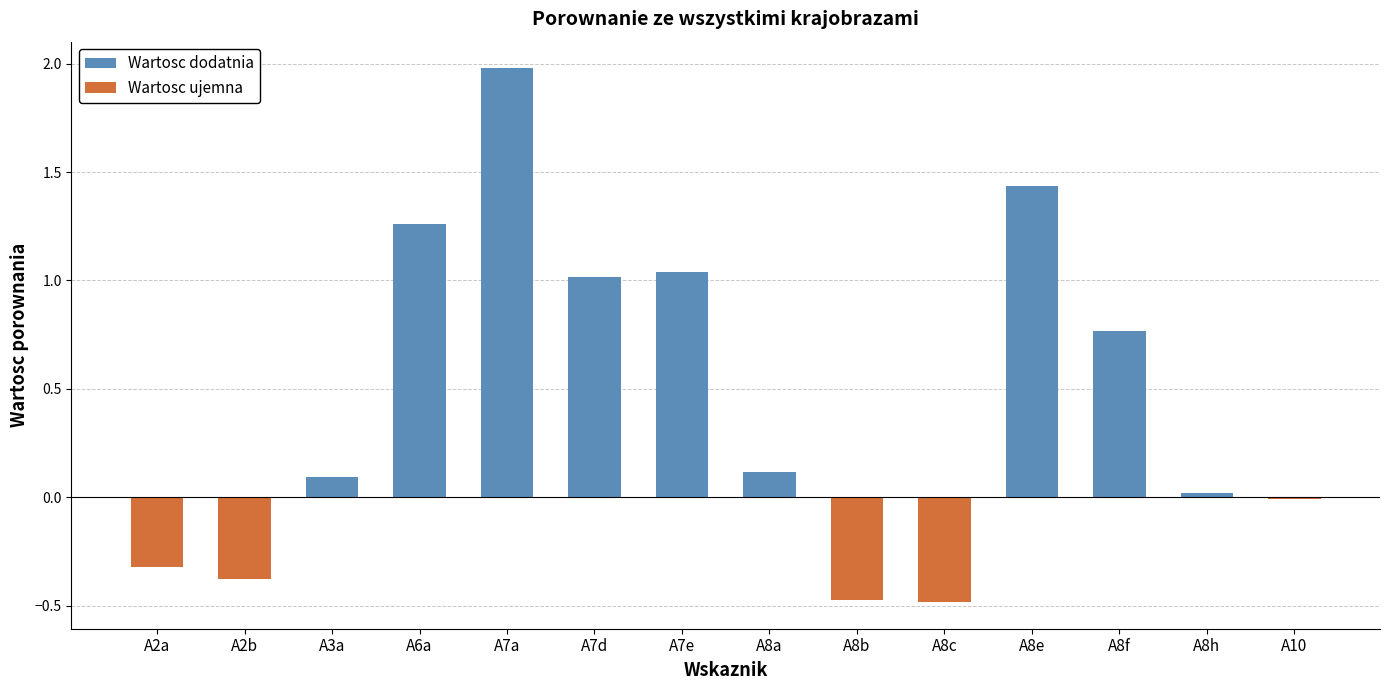

What is the change in value from A7a to A8a?

-1.9